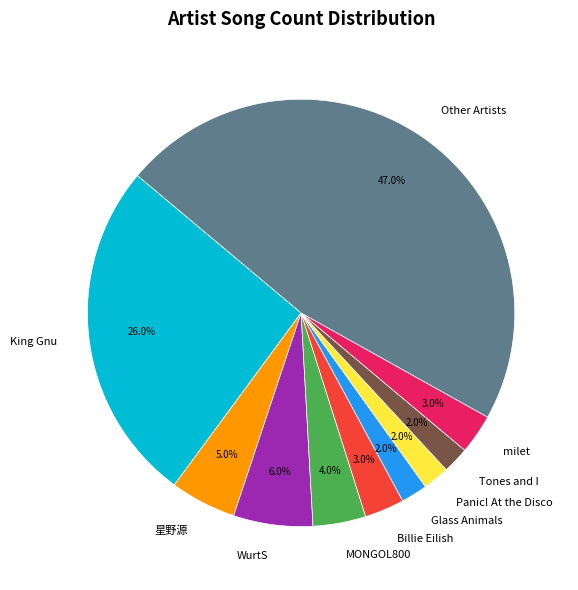

Does any single category account for the majority?

No